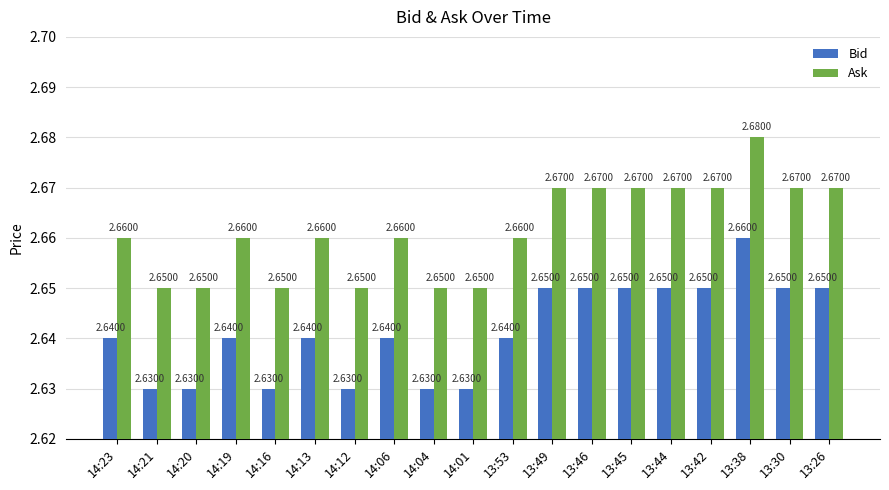

How many Bid values are between 2 and 3?

19